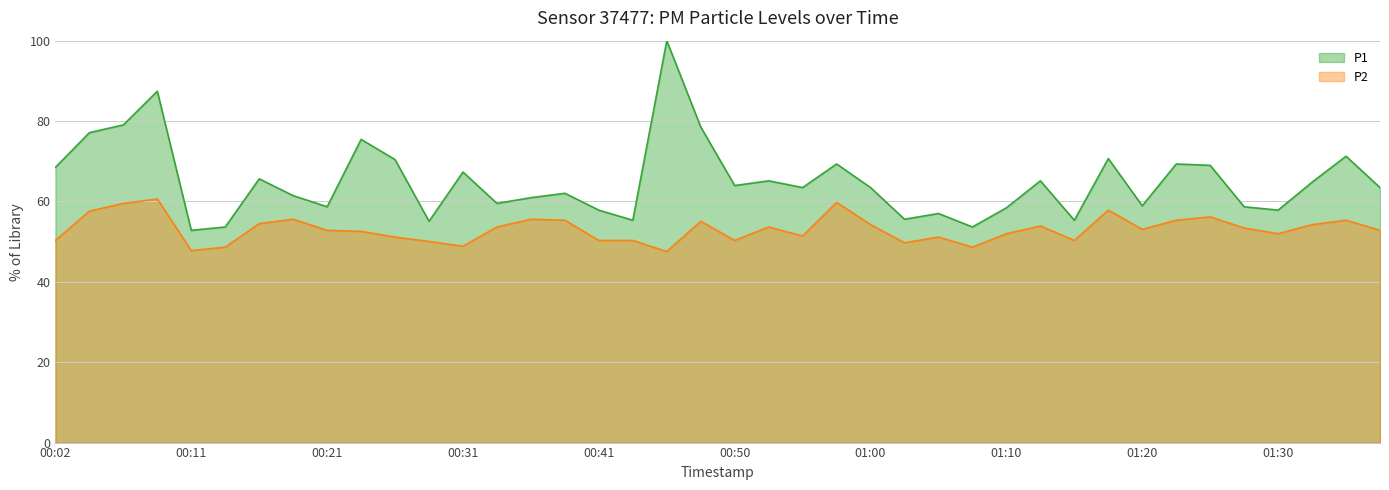

List the labels in order of P1 value, smallest first.

00:11, 00:14, 01:08, 00:28, 00:43, 01:15, 01:03, 01:05, 00:41, 01:30, 01:10, 00:21, 01:28, 01:20, 00:33, 00:36, 00:19, 00:38, 00:55, 01:00, 01:38, 00:50, 01:32, 00:53, 01:13, 00:16, 00:31, 00:02, 01:25, 00:58, 01:23, 00:26, 01:18, 01:35, 00:24, 00:04, 00:48, 00:07, 00:09, 00:46